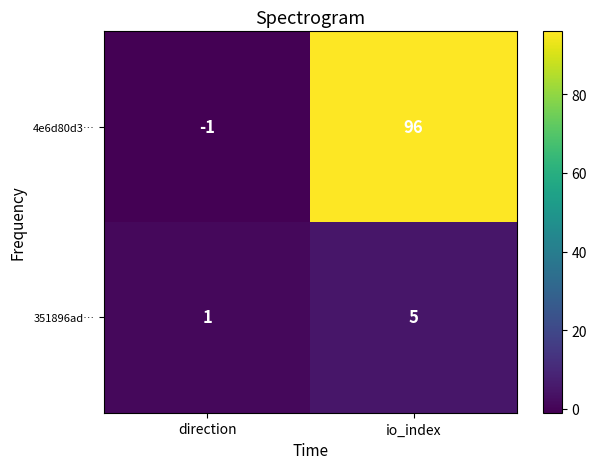

Which category has the lowest value in the 351896ad… series?

direction